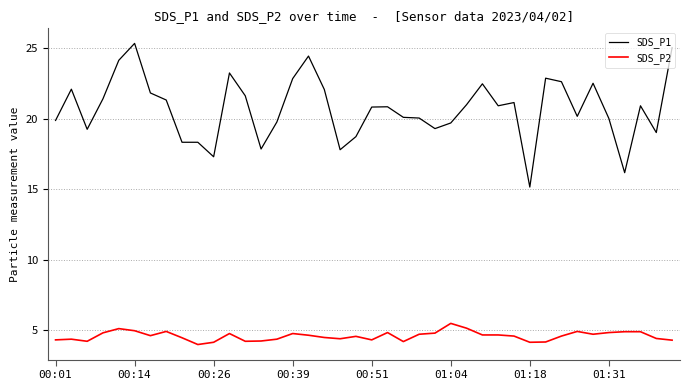

True or false: SDS_P2 has more than 0 interior local peaks.

True